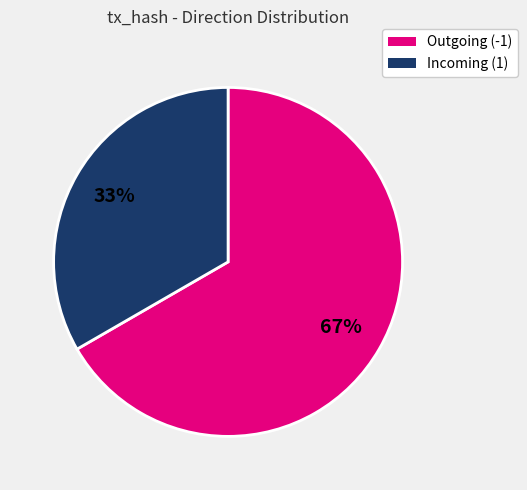

Between Outgoing (-1) and Incoming (1), which is larger?

Outgoing (-1)